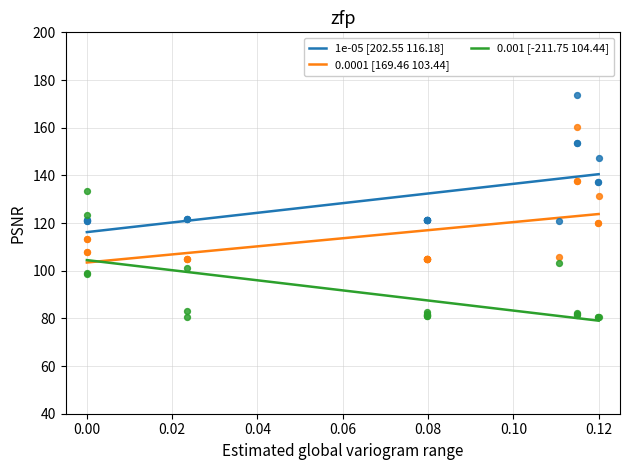

True or false: 1e-05 [202.55 116.18] and 0.001 [-211.75 104.44] intersect in this chart.

False